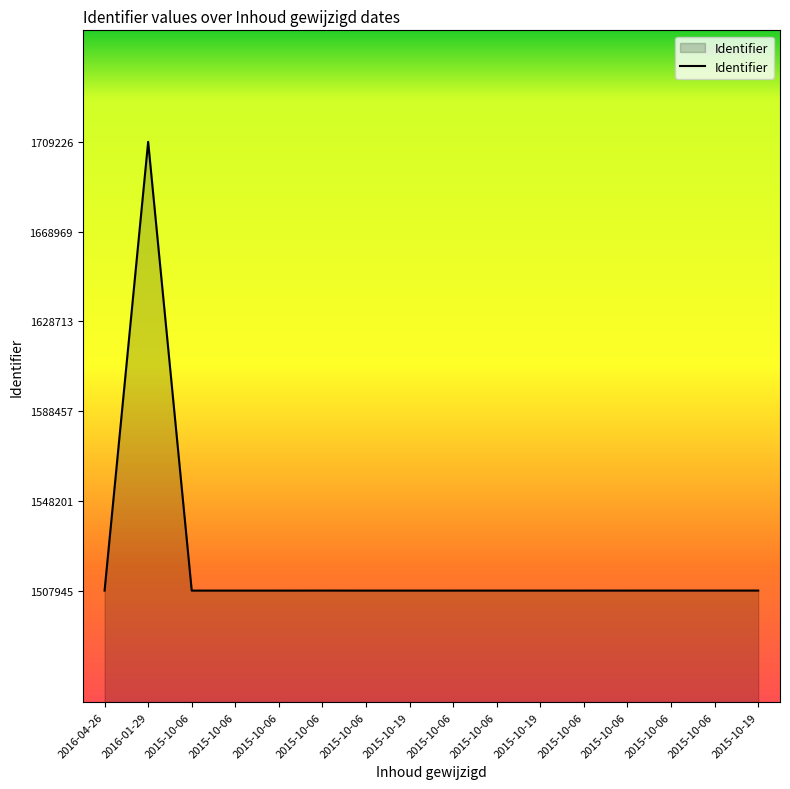

Between 2015-10-06 and 2015-10-19, which is larger?

2015-10-06